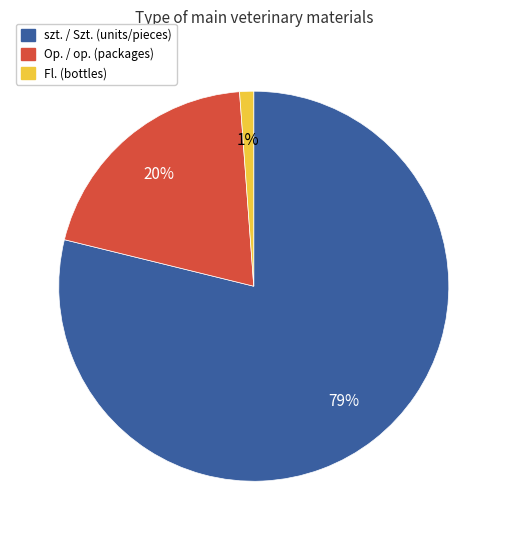

To the nearest percent, what is the difference between the Fl. (bottles) and Op. / op. (packages) slice percentages?

19%